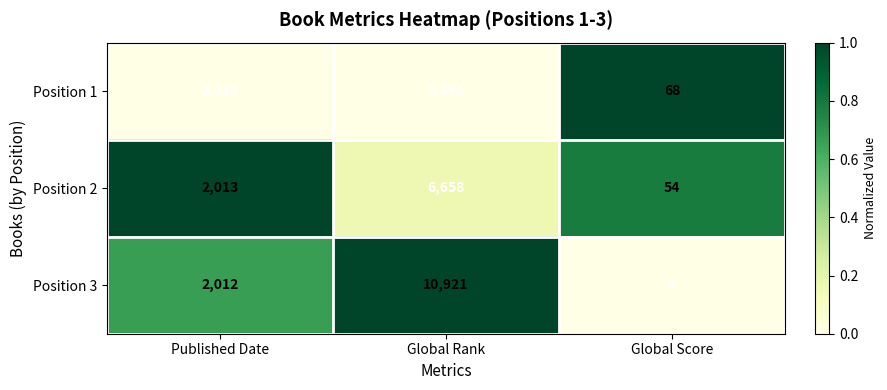

Reading right to left, what are all the values shown in this chart?

Position 1: 68	5861	2010
Position 2: 54	6658	2013
Position 3: 4	10921	2012